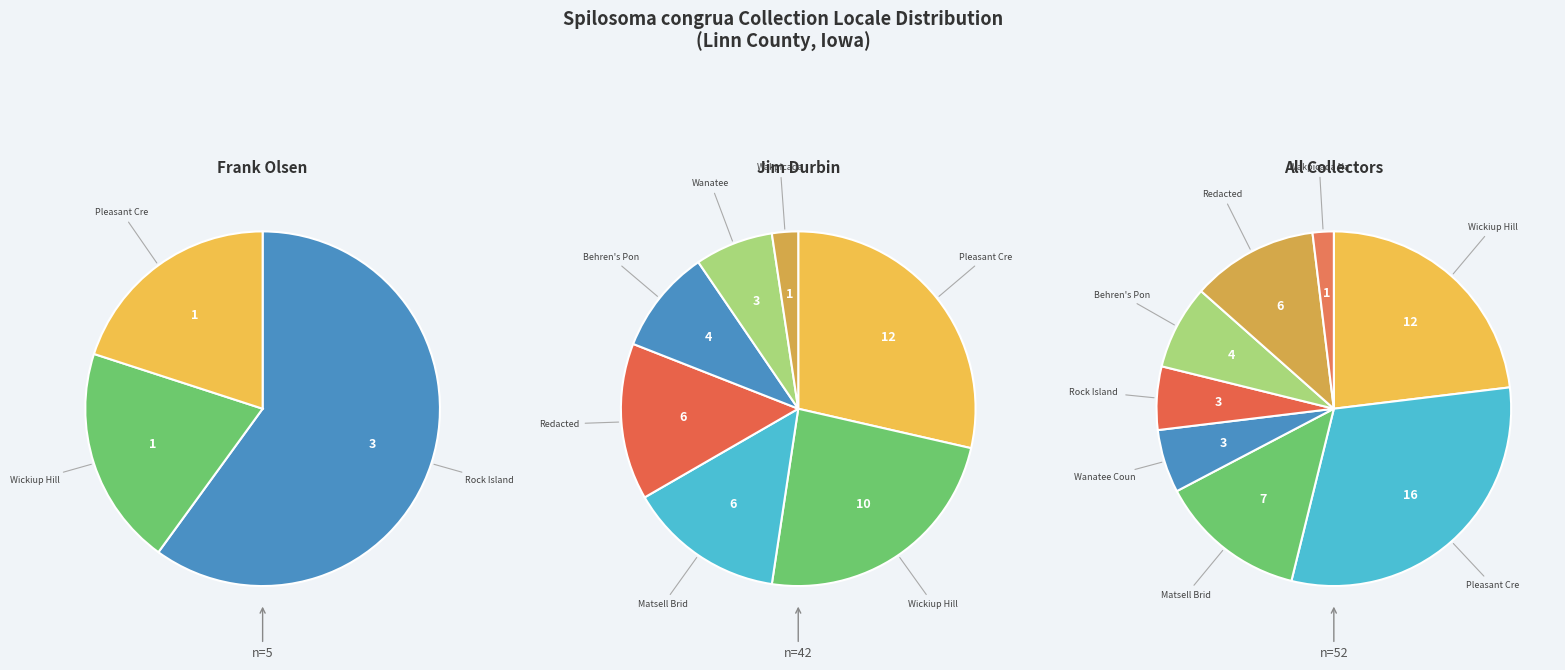

To the nearest percent, what is the average slice percentage?

12%